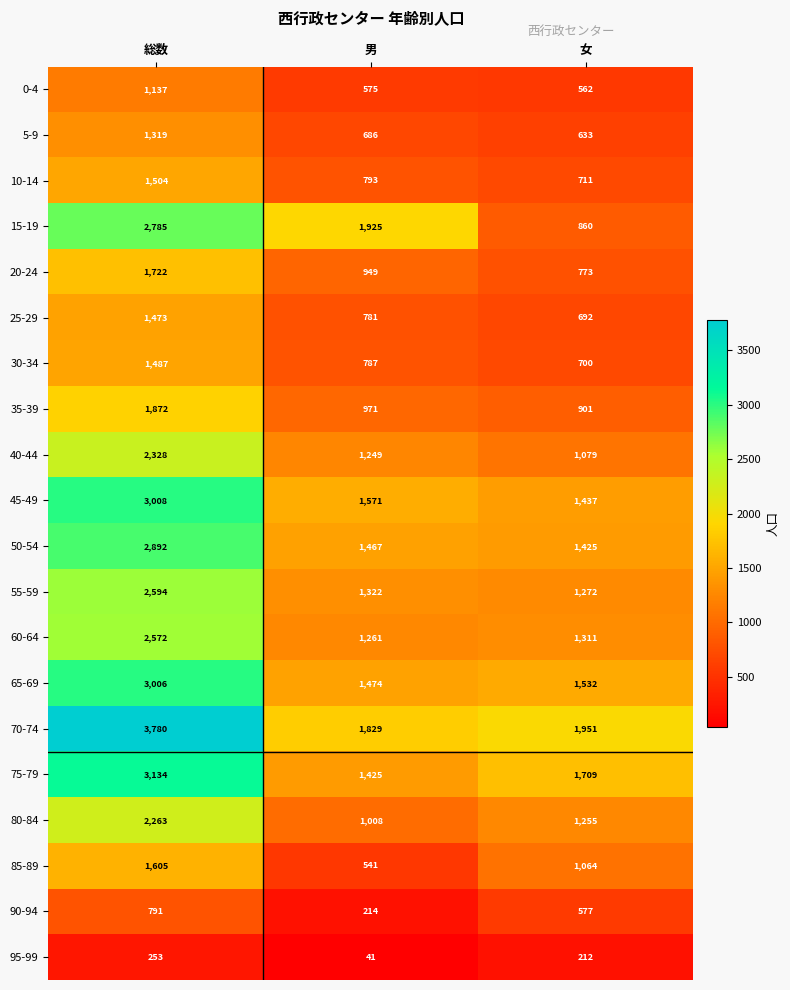

At which label does 60-64 first exceed 1311?

総数